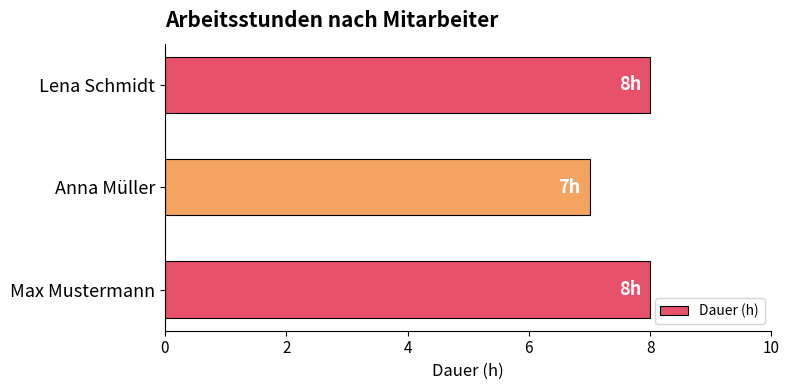

Is it true that the value at Lena Schmidt is 11?

False